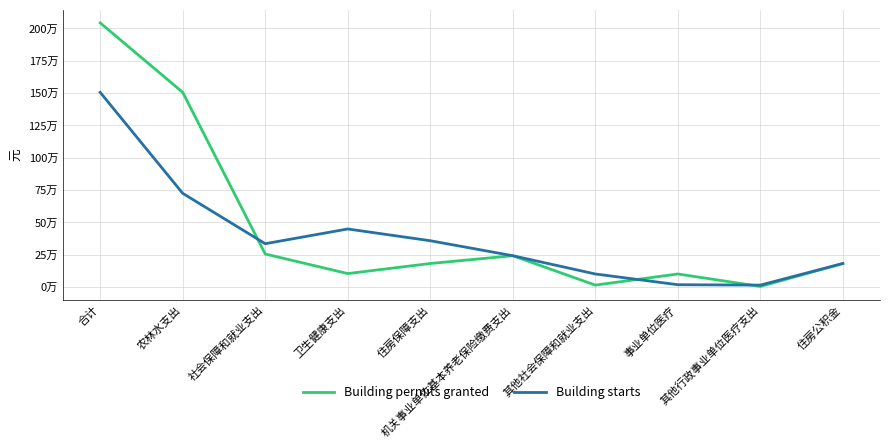

At 其他社会保障和就业支出, list the series in order from largest to smallest.

Building starts, Building permits granted